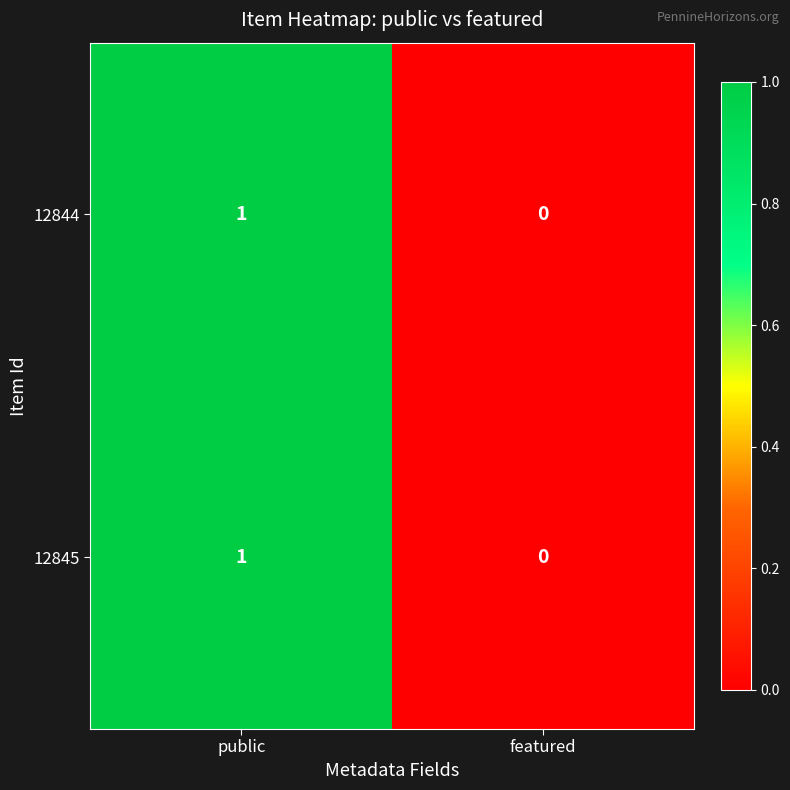

Is it true that 12845 equals 0 at public?

False